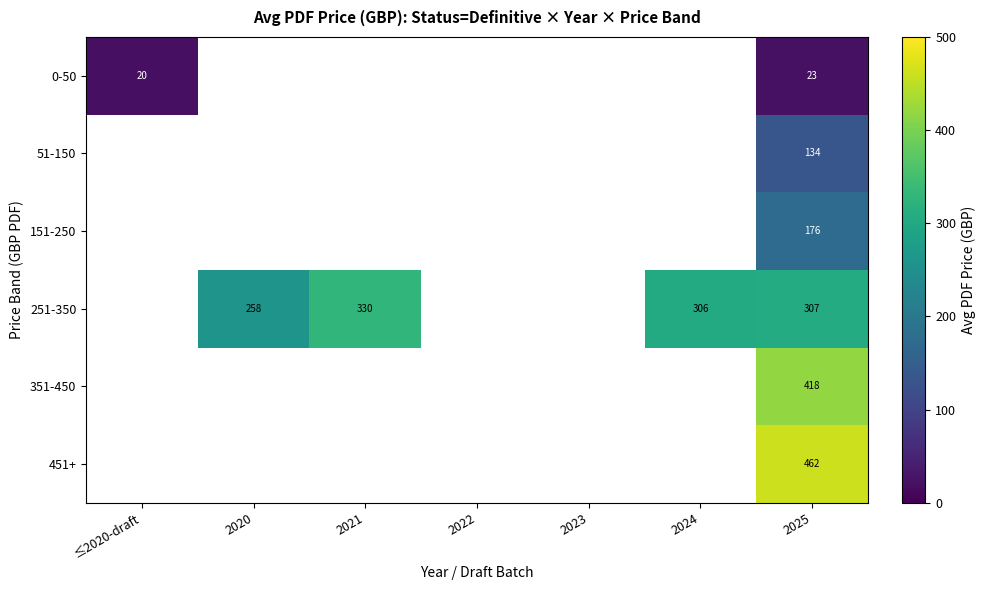

Which has a higher value, 2024 or 2021?

2021